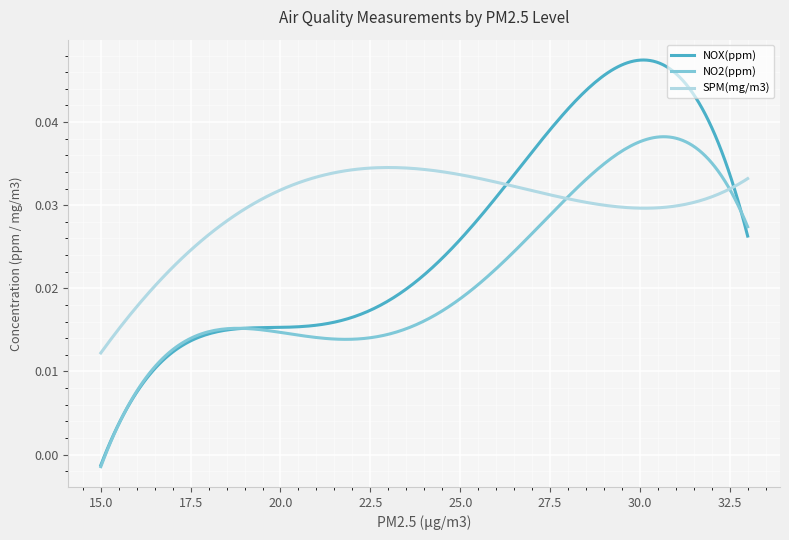

Rank the series by their average value, from highest to lowest.

SPM(mg/m3), NOX(ppm), NO2(ppm)